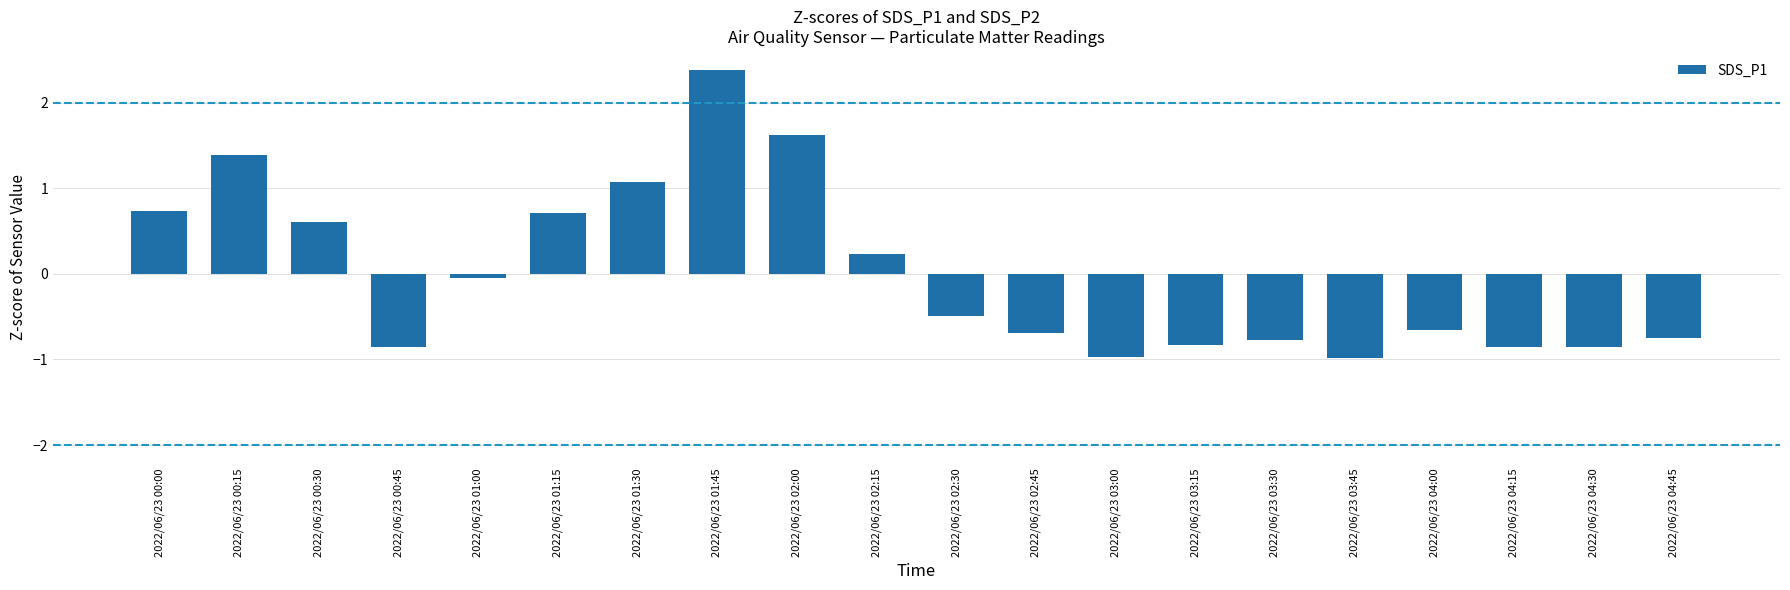

What is the label of the 7th bar from the left?

2022/06/23 01:30